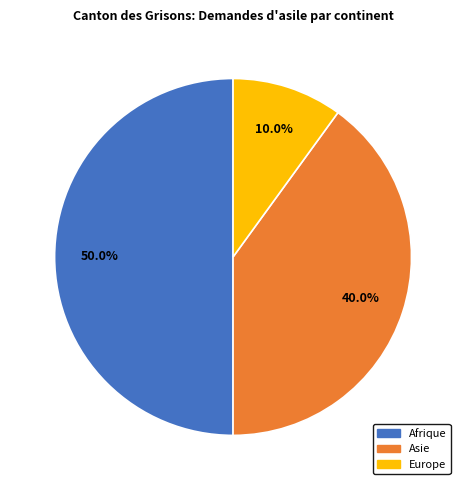

Which category has the biggest portion of the pie?

Afrique